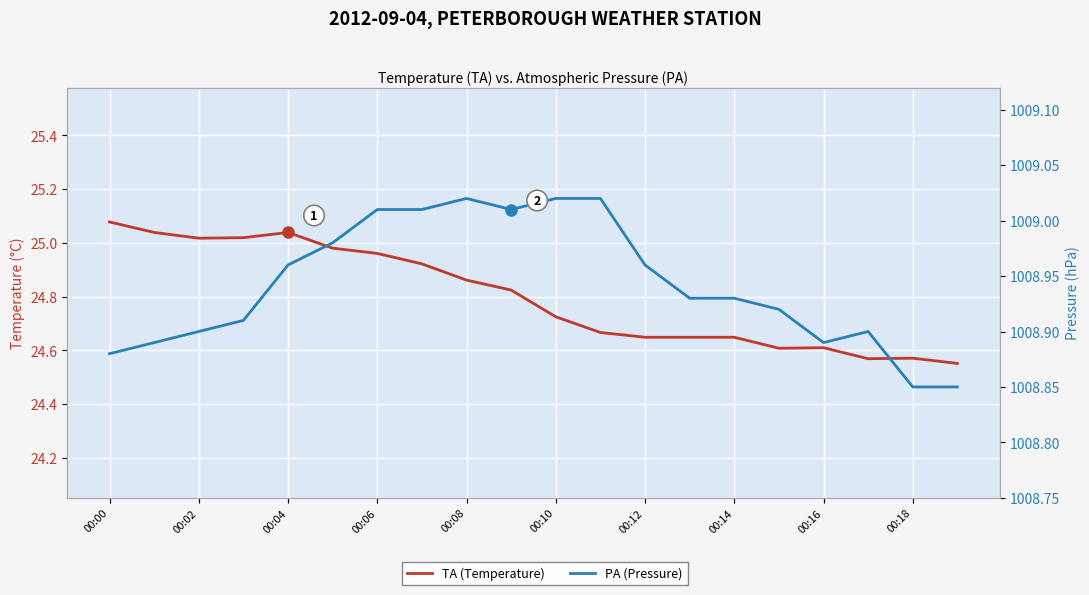

How many interior local valleys does the PA (Pressure) series have?

2